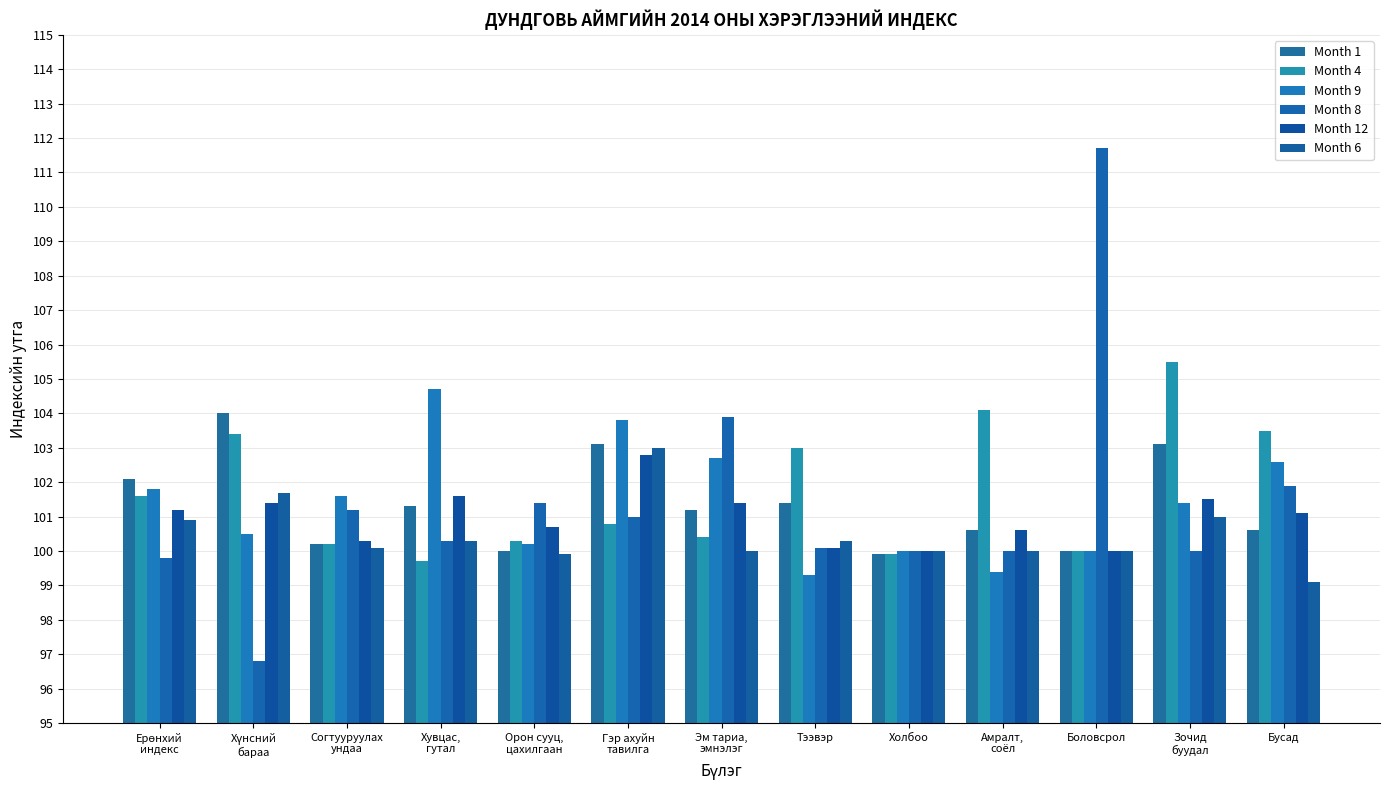

What are all the series names shown in the legend?

Month 1, Month 4, Month 9, Month 8, Month 12, Month 6